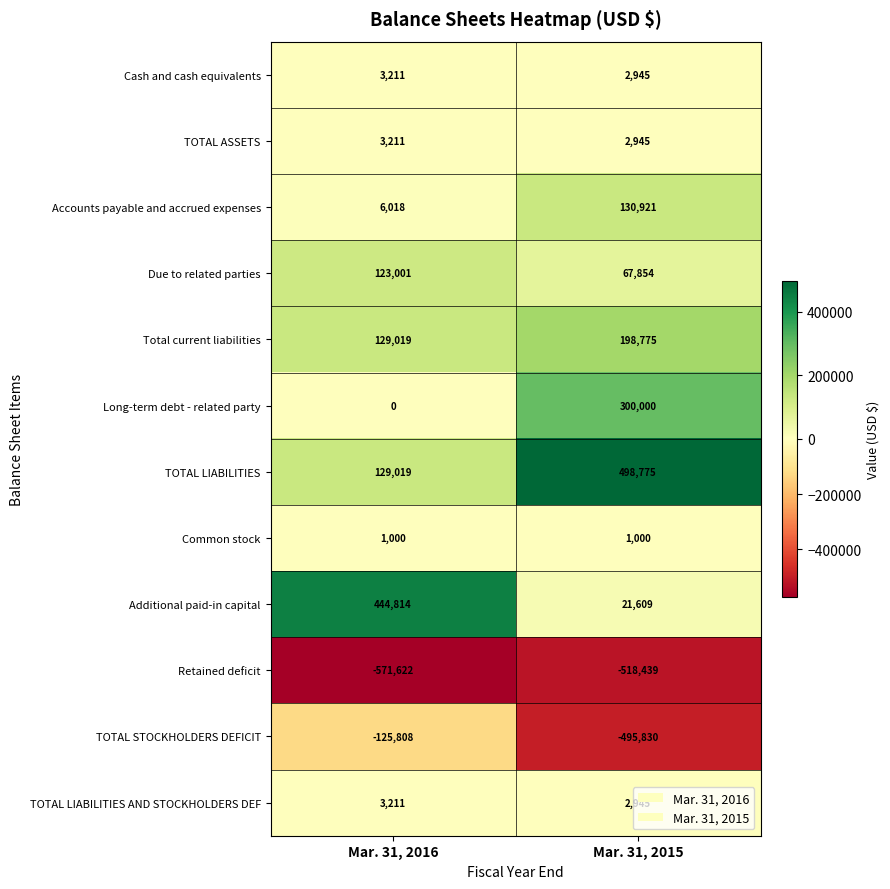

What is the total value across all series at Mar. 31, 2016?

145074